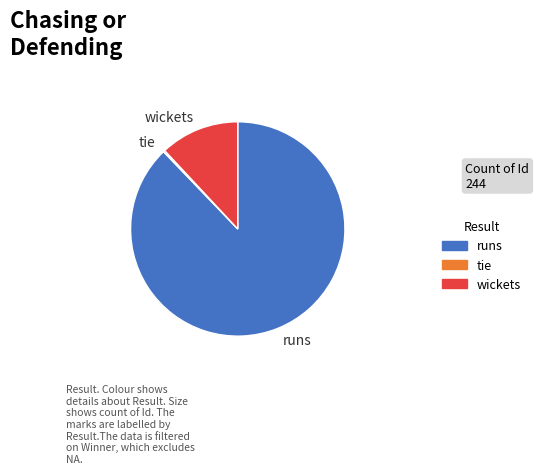

Which slice is the largest?

runs